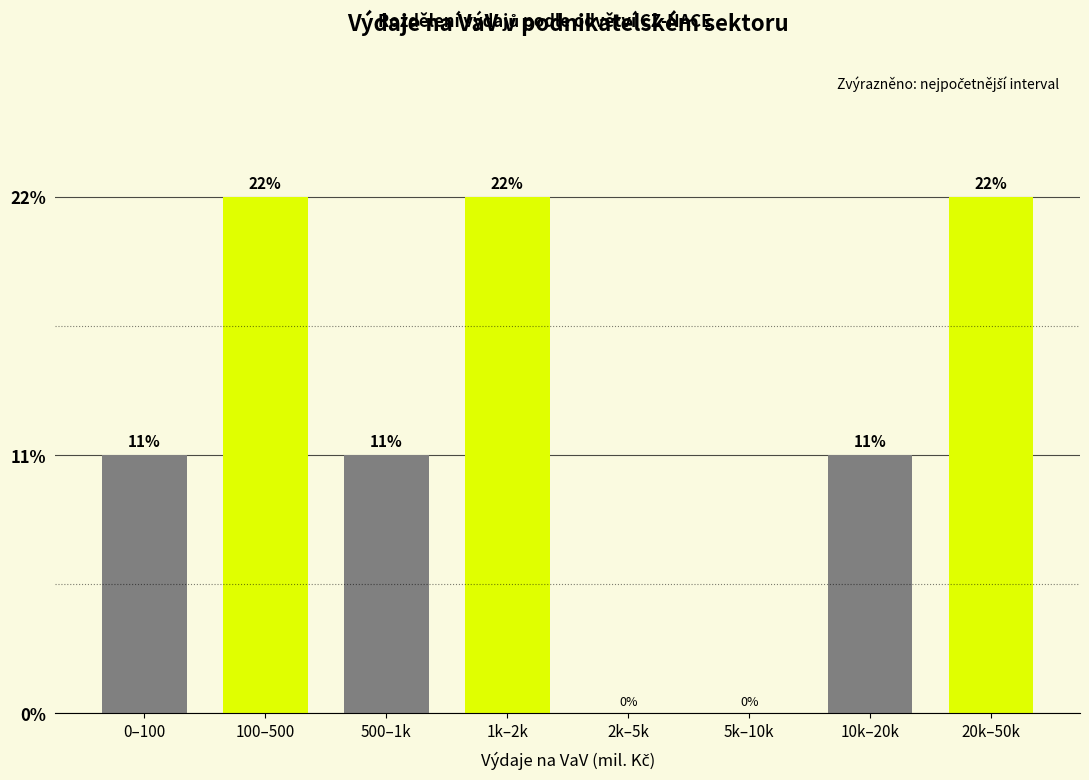

Are the bars horizontal?

No